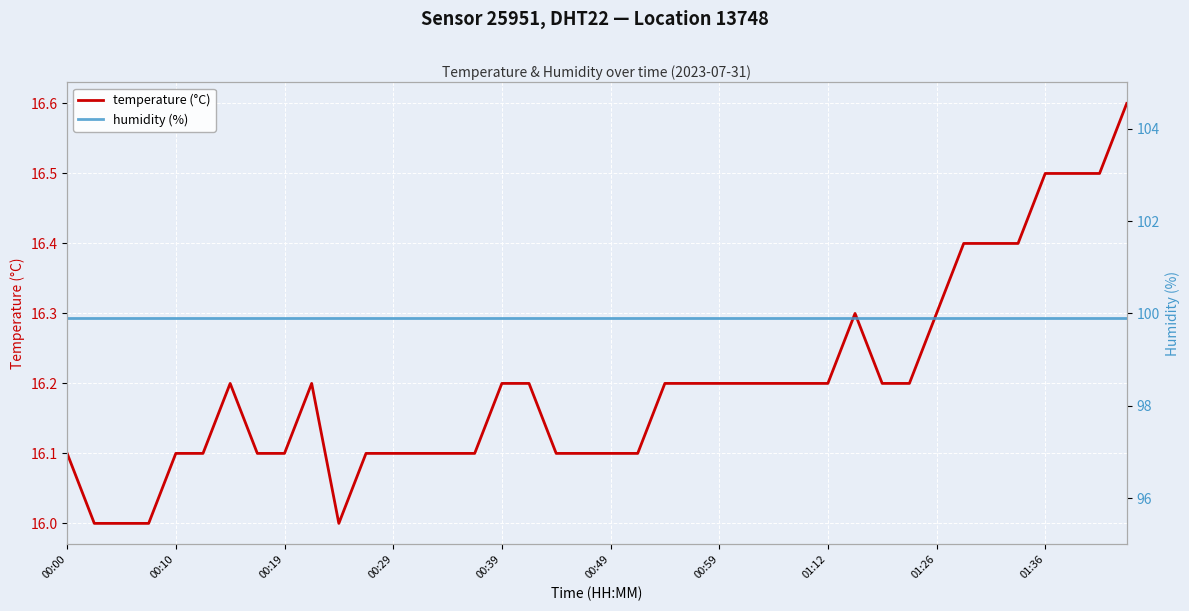

The temperature (°C) series shows 4.9 at 00:59. True or false?

False